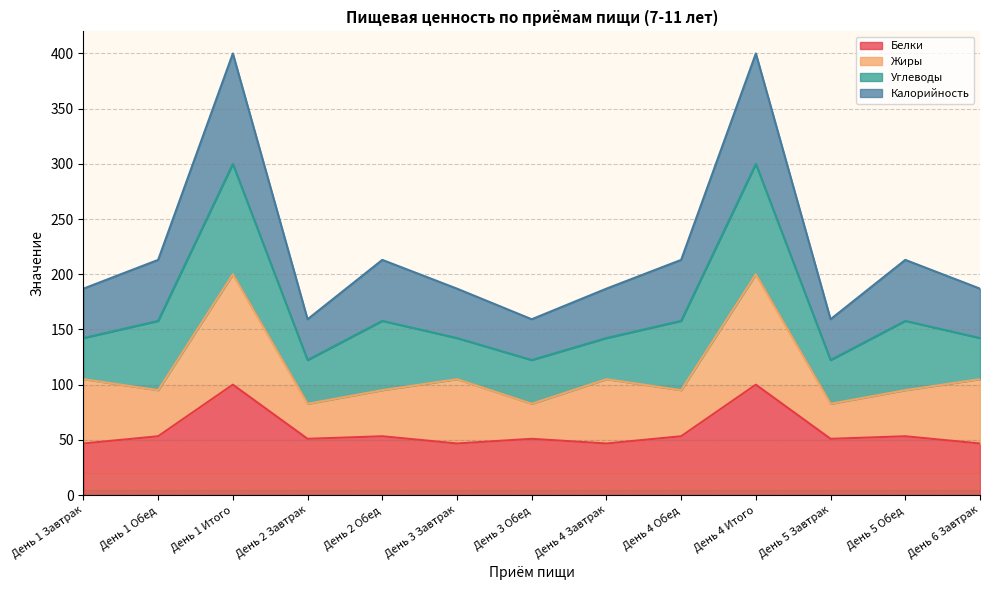

What is the difference between the maximum and minimum values in the Белки series?

53.3